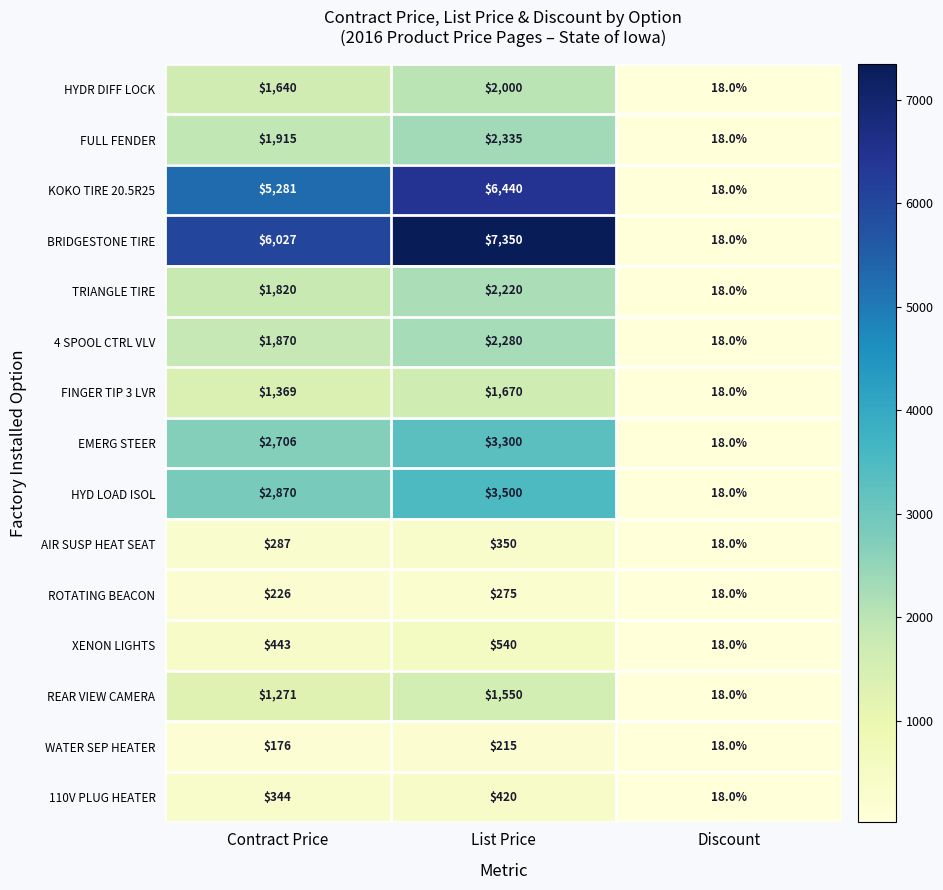

At which category is the sum across all series the highest?

List Price